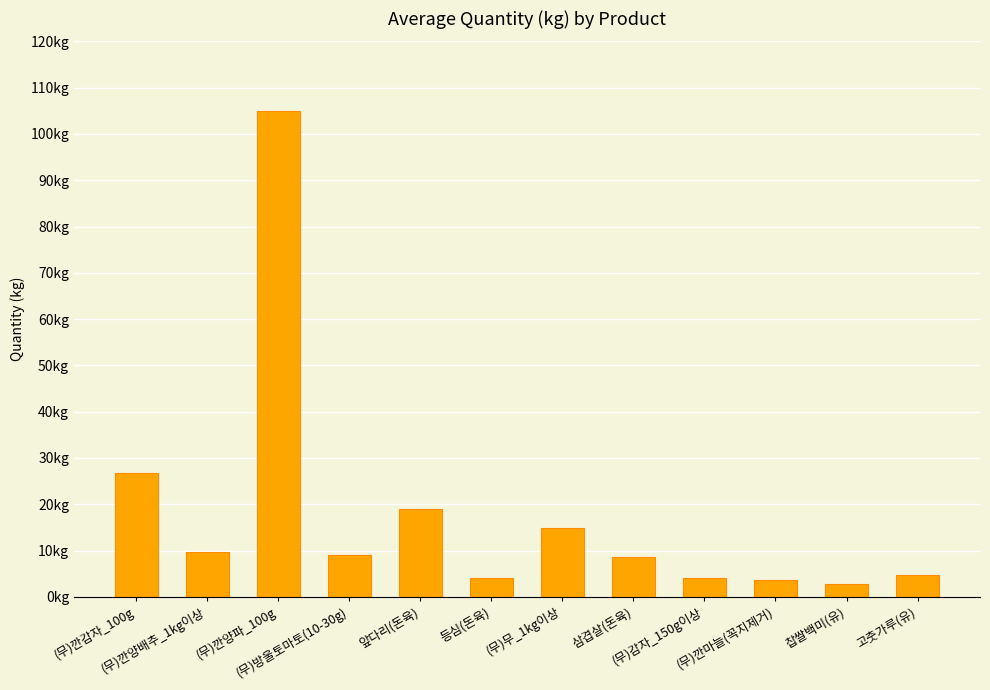

Where does the data first go above 9?

(무)깐감자_100g